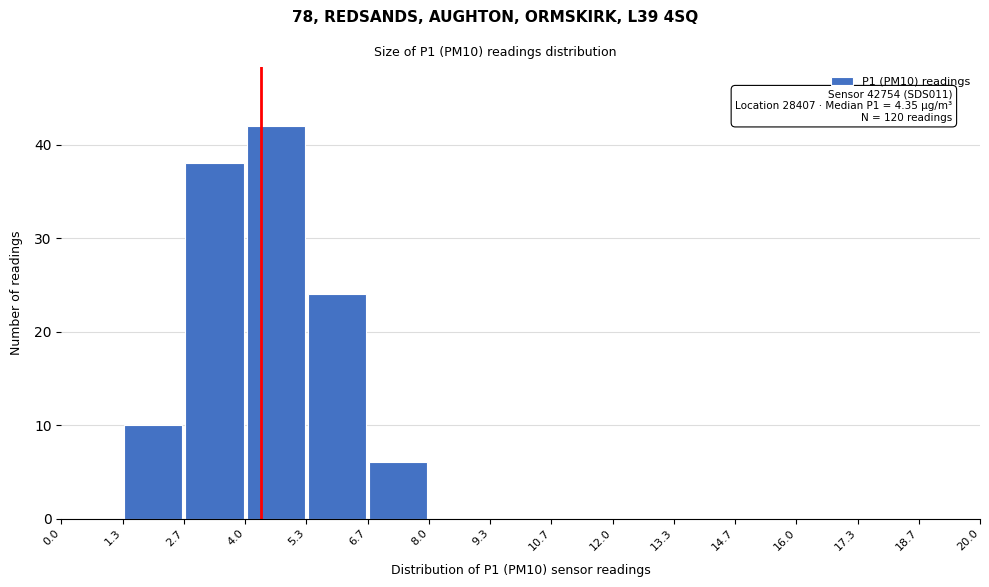

Over which range of the x-axis is the bar tallest?

4.0 to 5.3